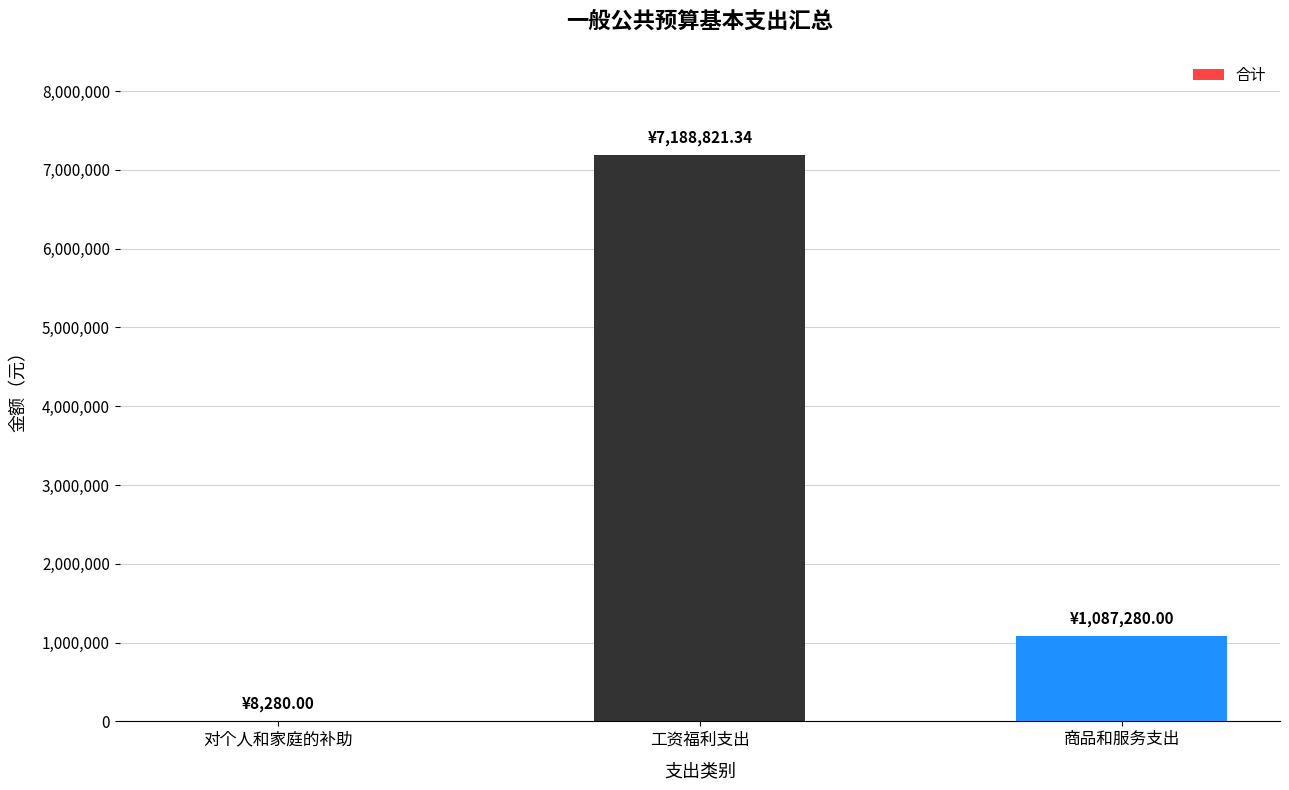

What is the difference between the values at 工资福利支出 and 对个人和家庭的补助?

7180541.3